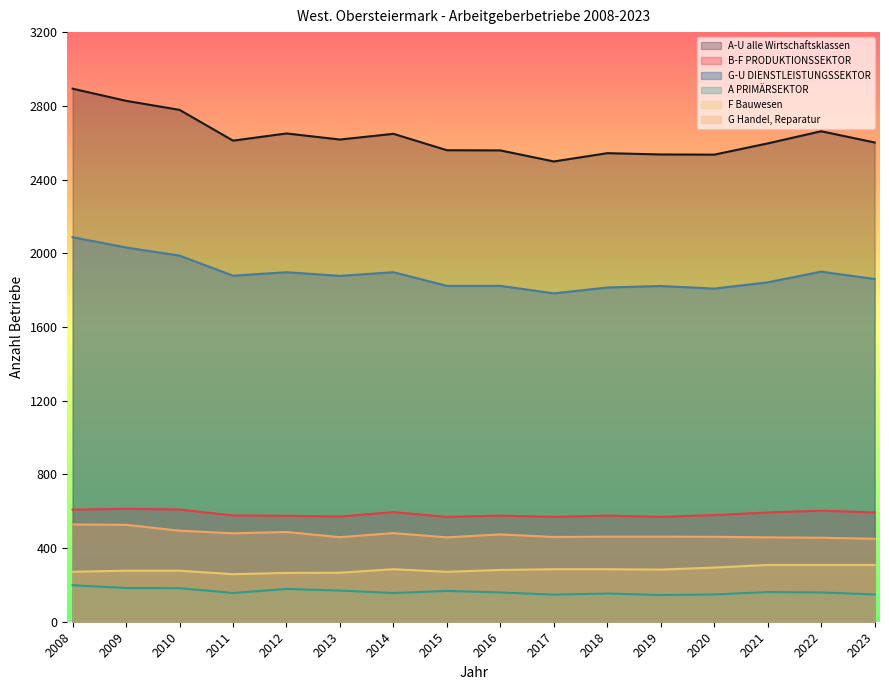

At which category does the chart reach its minimum across all series?

2019